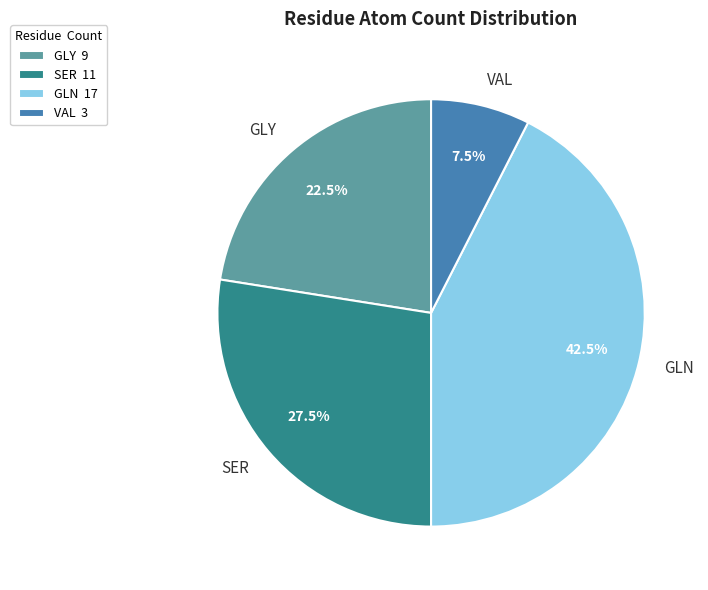

Approximately how many times larger is the value at GLN compared to VAL?

5.7